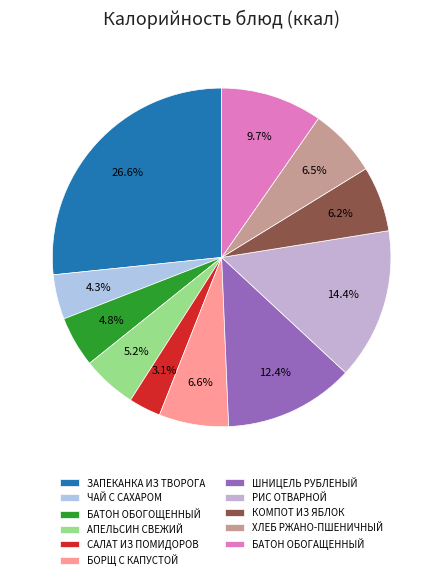

How many slices are in this pie chart?

11